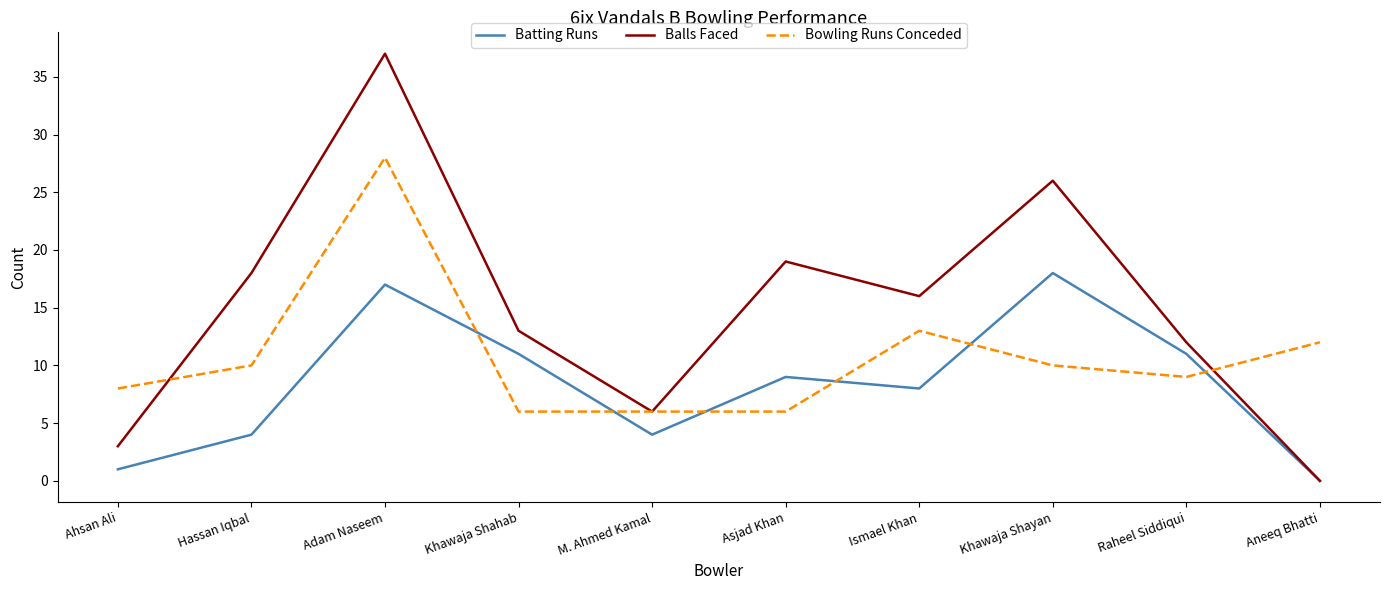

Which series has the widest spread of values?

Balls Faced